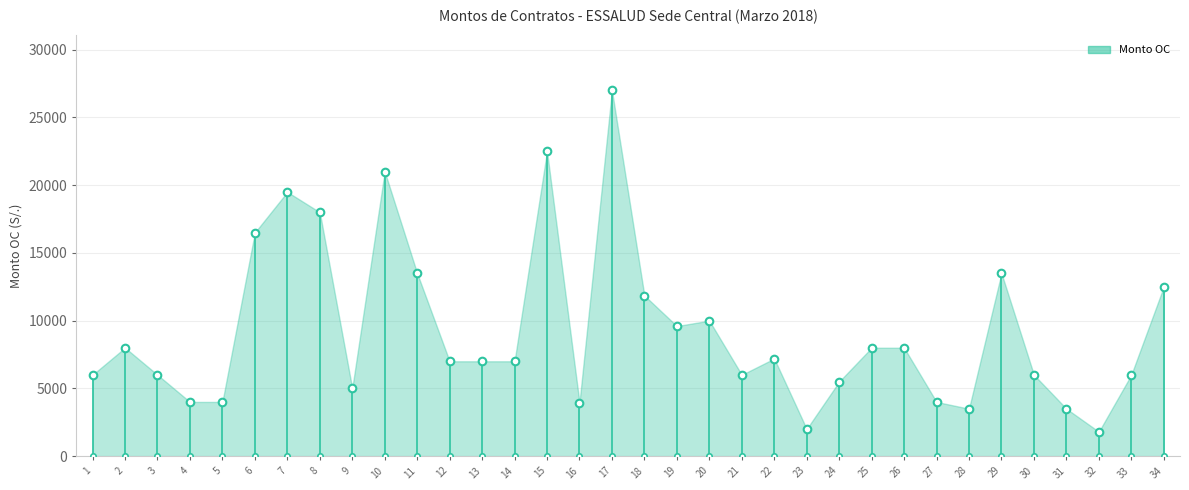

What is the change in value from 24 to 32?

-3700